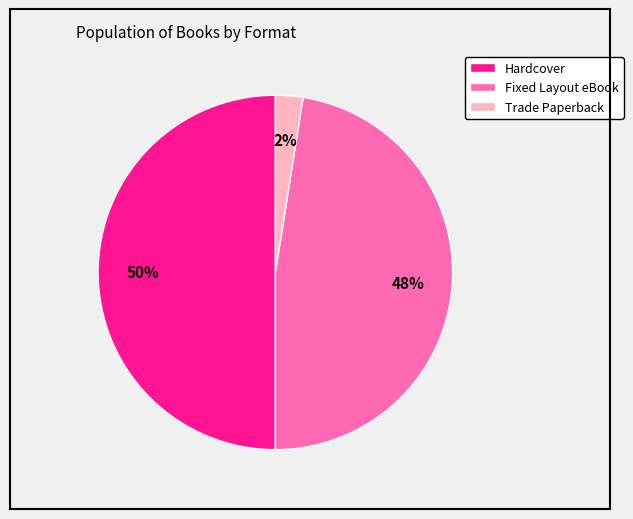

Which has a higher value, Trade Paperback or Hardcover?

Hardcover